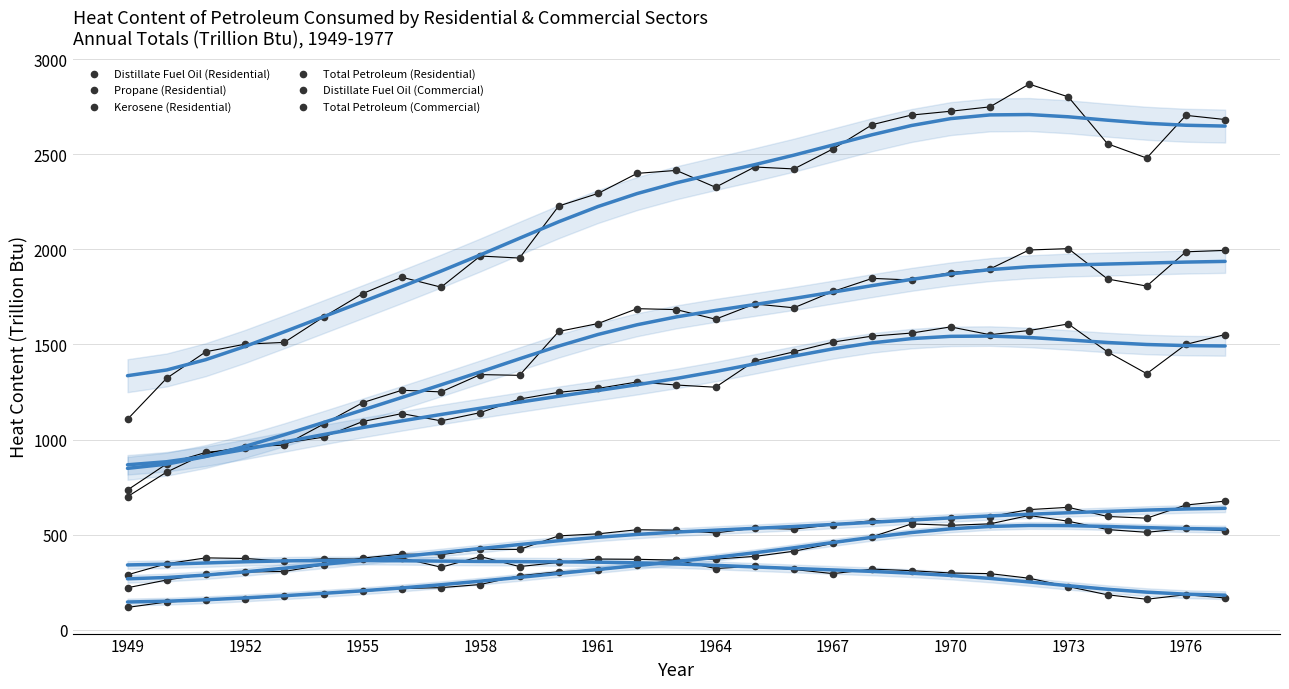

Which series has the largest Y range (max minus min)?

Total Petroleum (Residential)